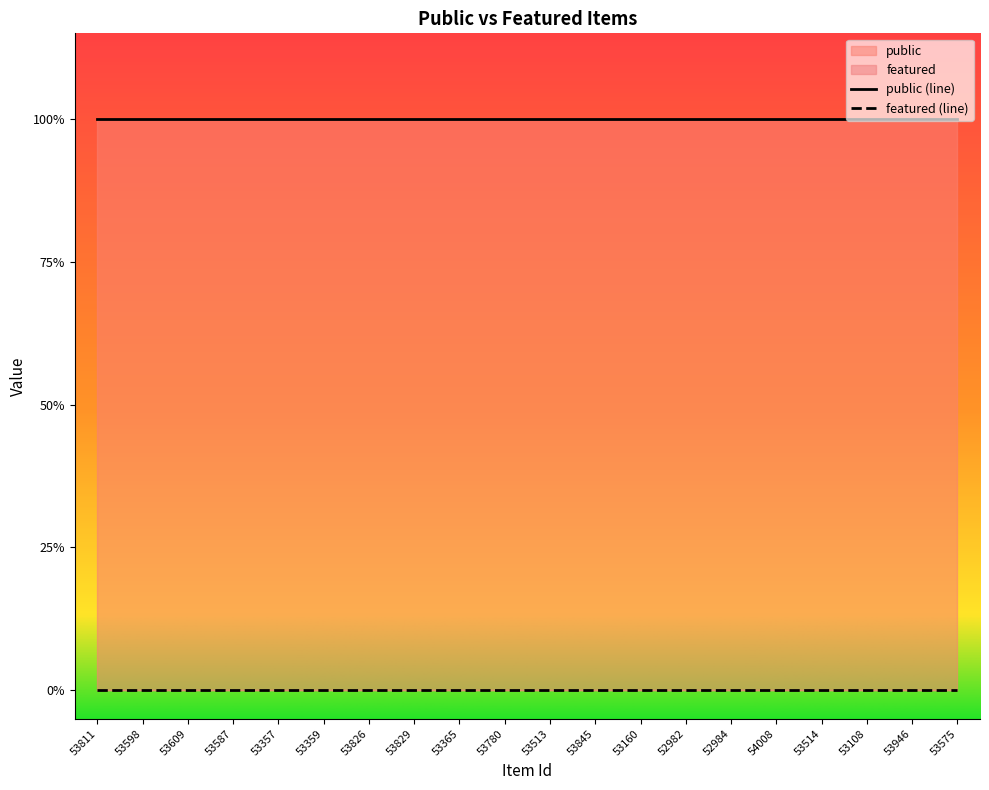

True or false: public and featured intersect in this chart.

False